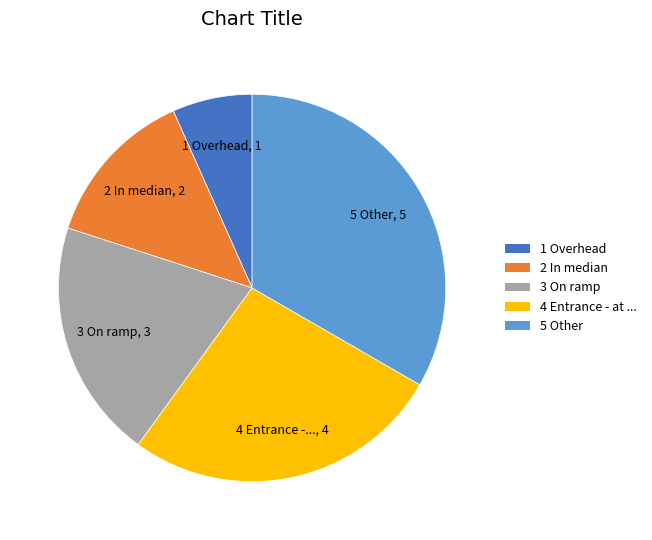

Is there any slice that represents more than half of the pie?

No